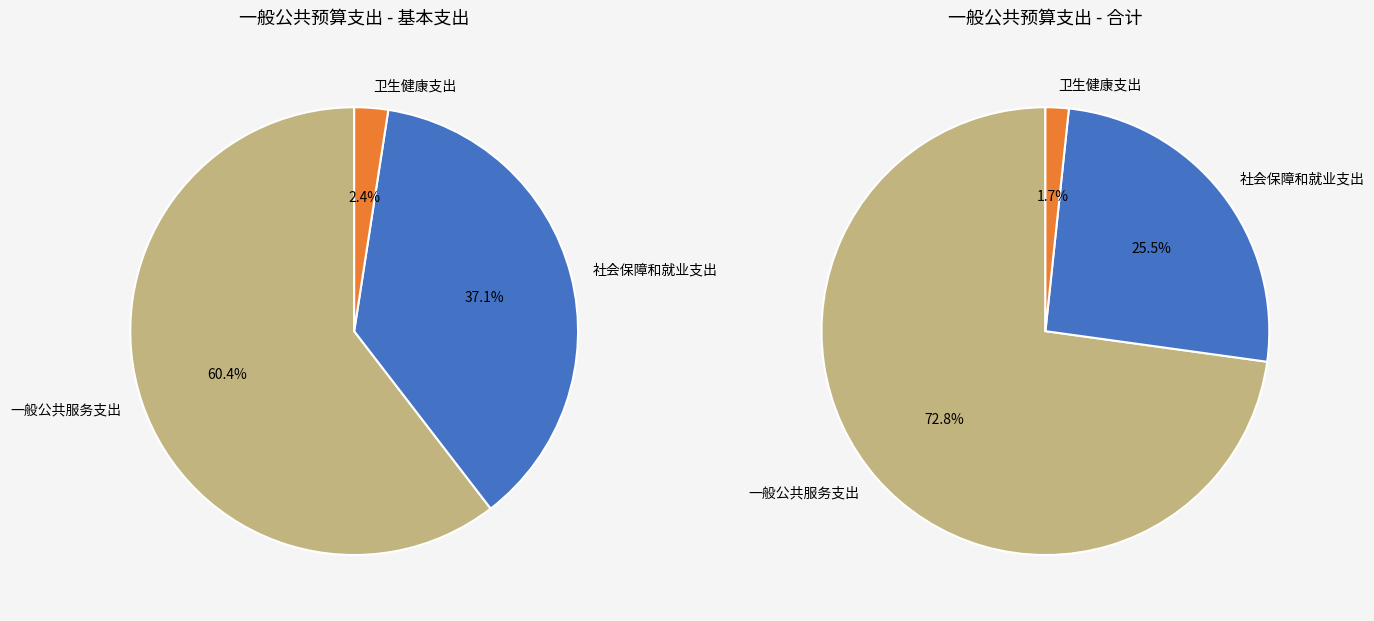

What percentage do 社会保障和就业支出 and 一般公共服务支出 together represent?

98.3%